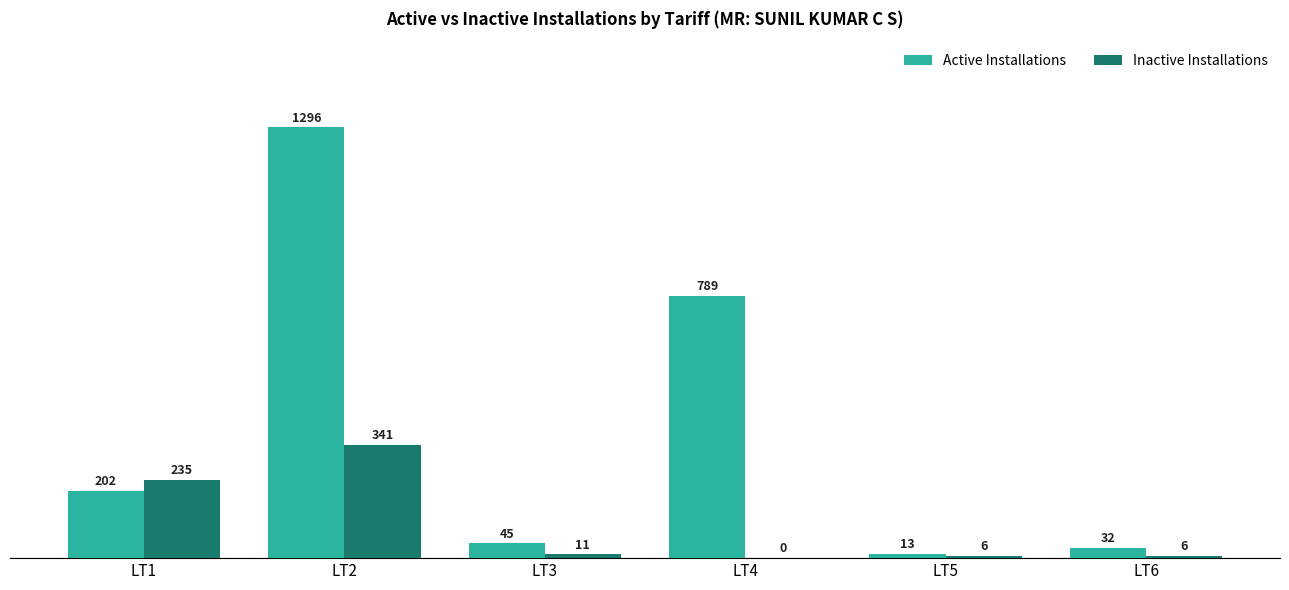

What are all the series names shown in the legend?

Active Installations, Inactive Installations